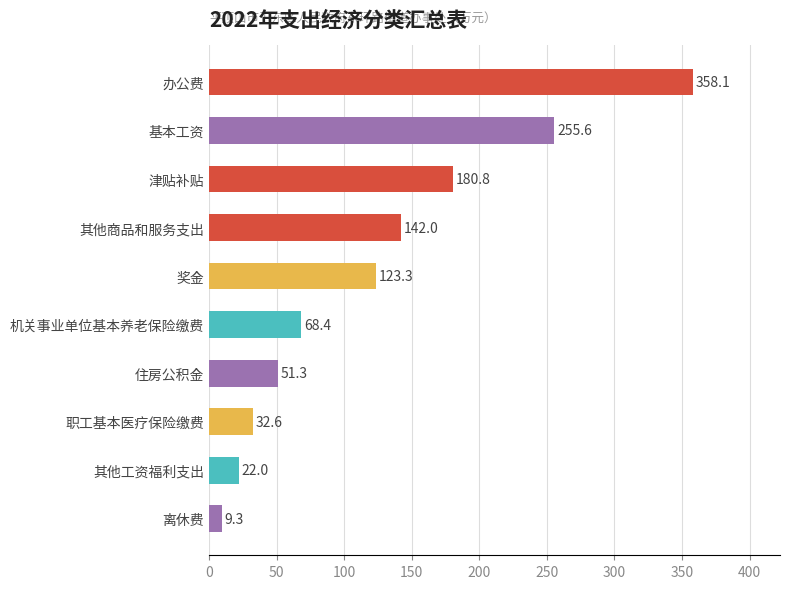

Is it true that the value at 基本工资 is 255.6?

True